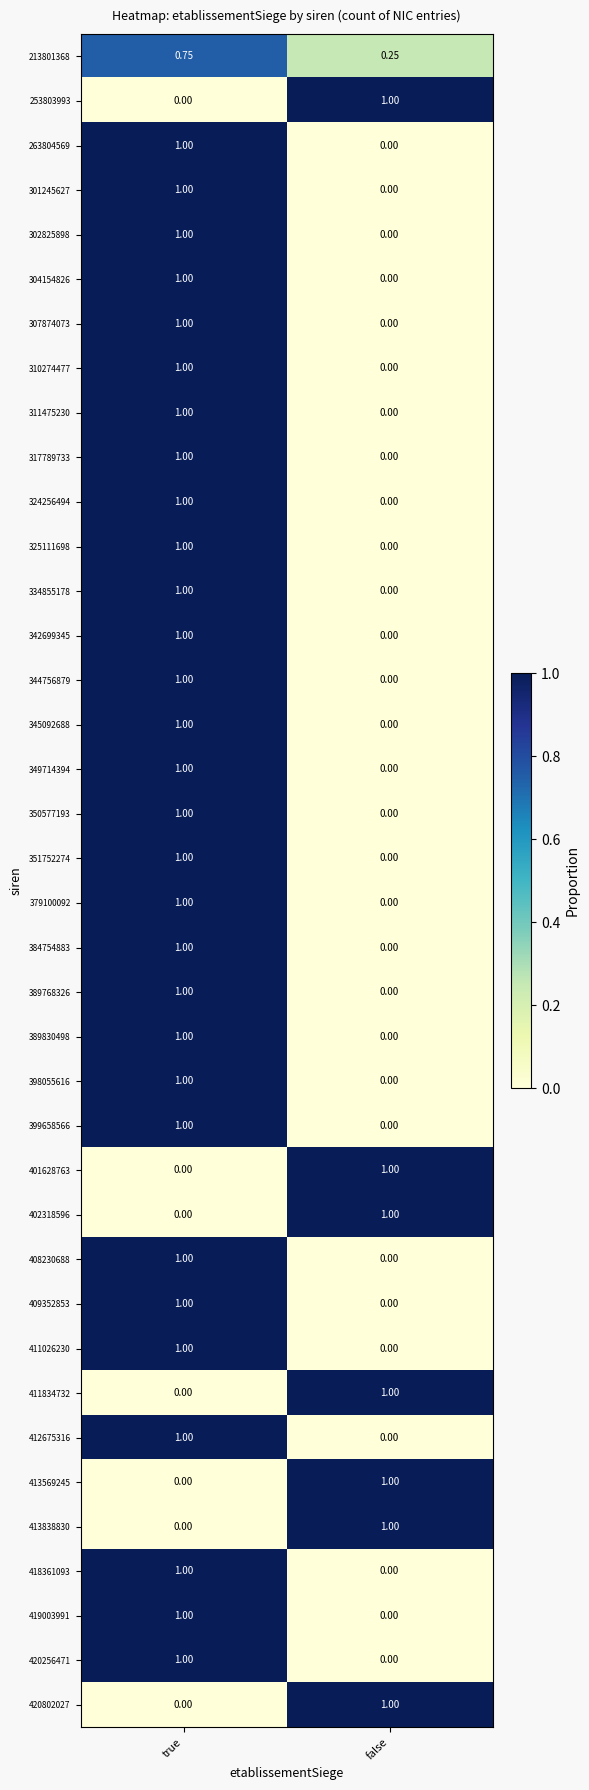

List the labels in order of 413838830 value, largest first.

false, true